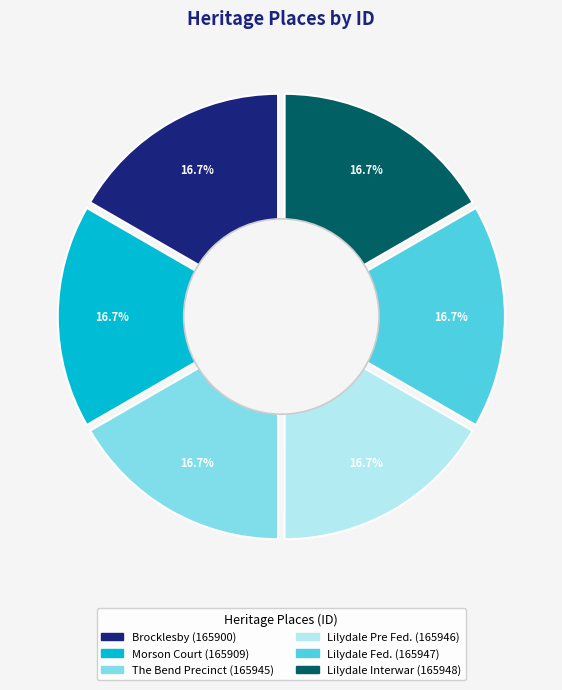

To the nearest percent, what is the combined percentage of Morson Court and Lilydale Interwar House Types?

33%